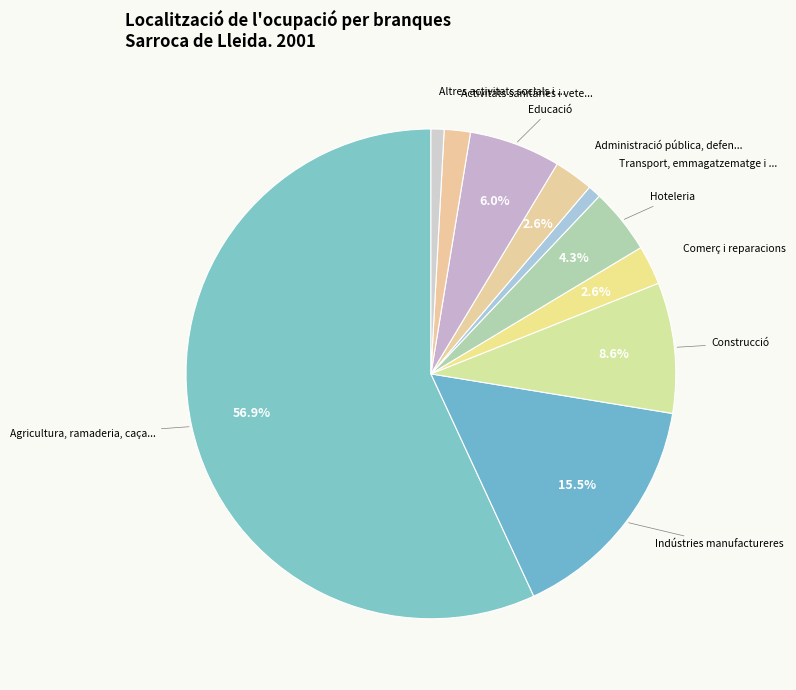

Does any single category account for the majority?

Yes